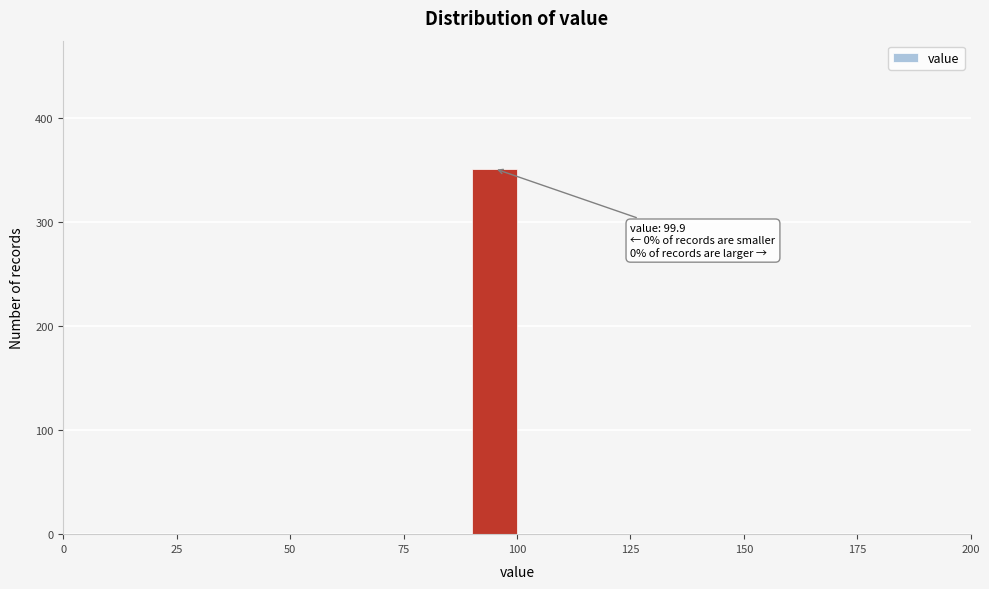

Read against the x-axis, roughly where is the centre of the tallest bar?

95